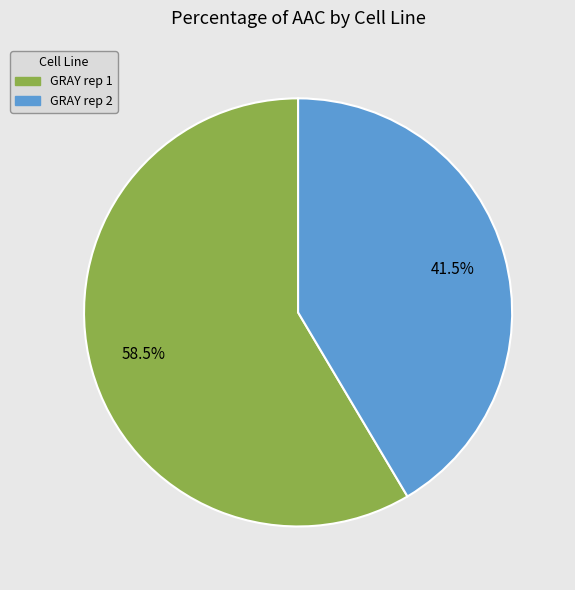

To the nearest percent, what is the difference between the GRAY rep 1 and GRAY rep 2 slice percentages?

17%